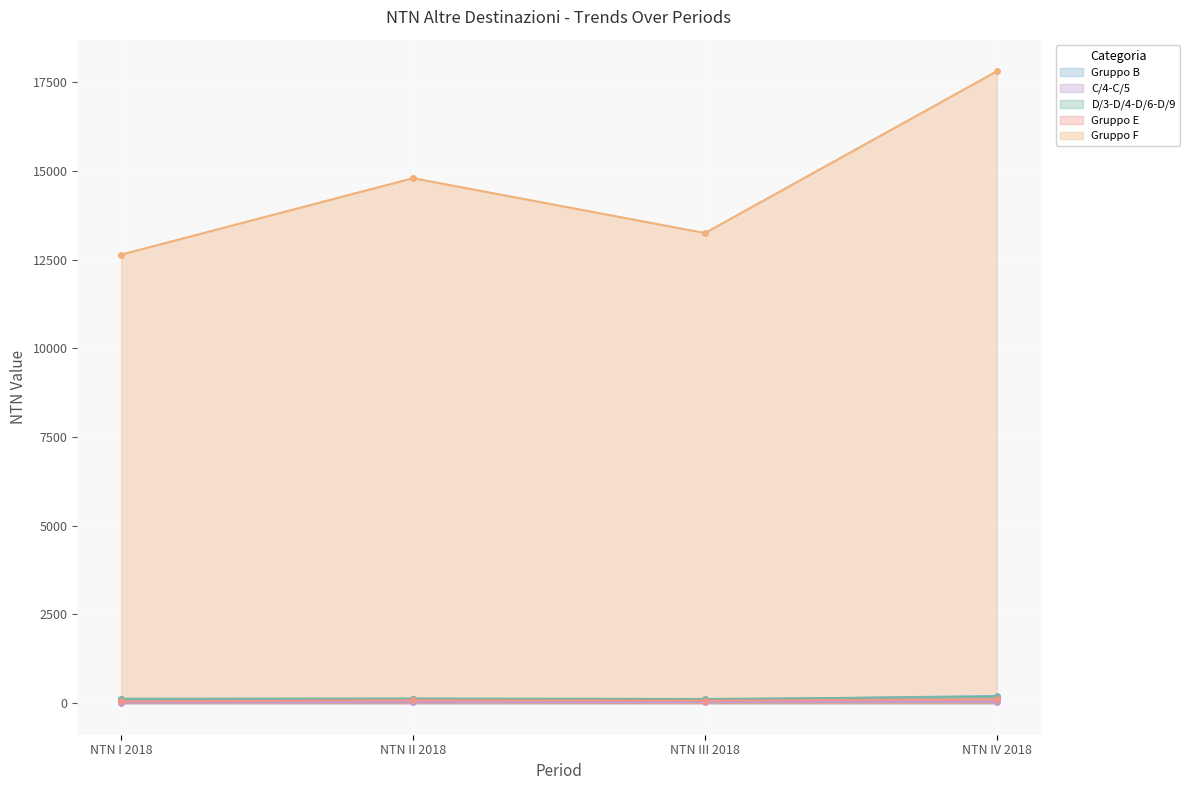

True or false: NTN III 2018 has a value of 21 at Gruppo B.

False